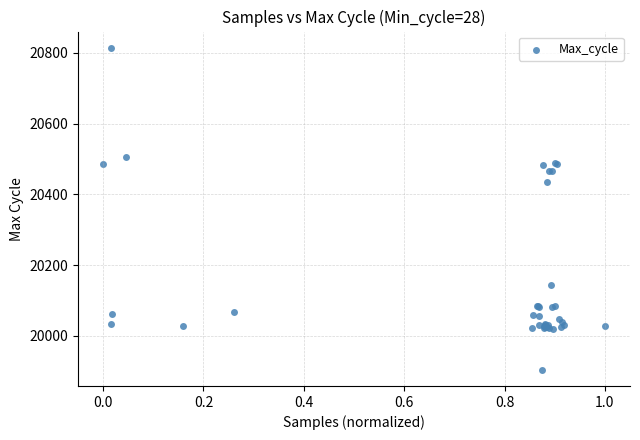

What Y value in the scatter plot is closest to 20359?

20435